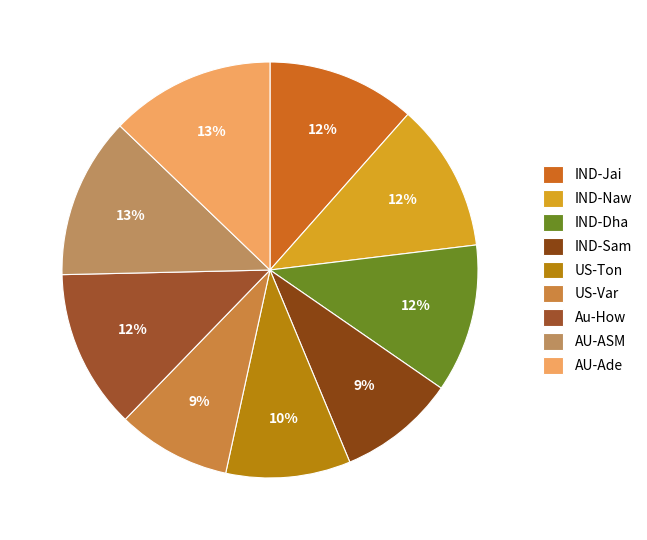

How many slices are in this pie chart?

9